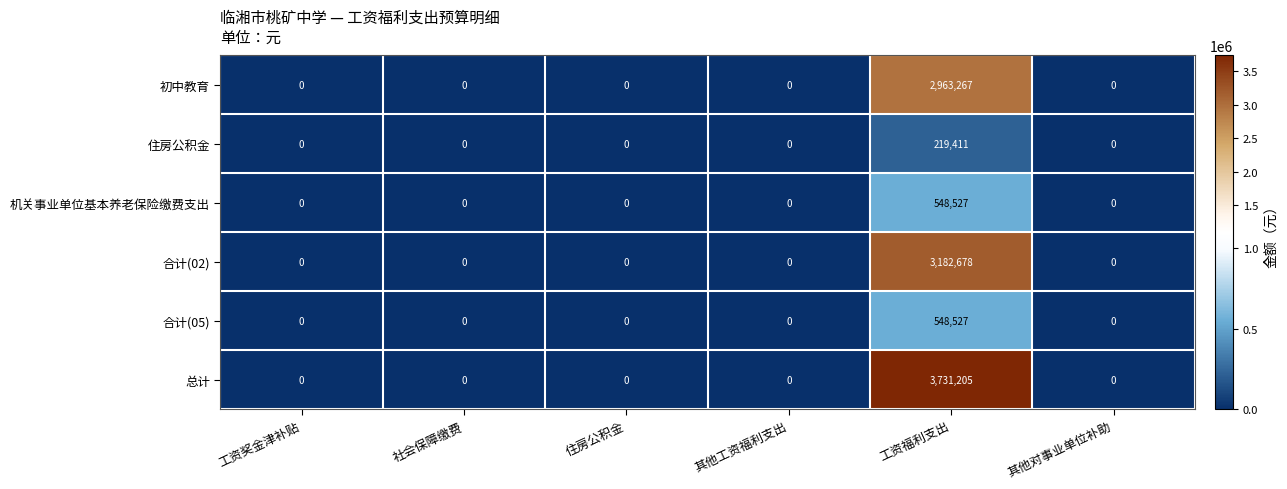

The 住房公积金 series shows 0 at 工资奖金津补贴. True or false?

True